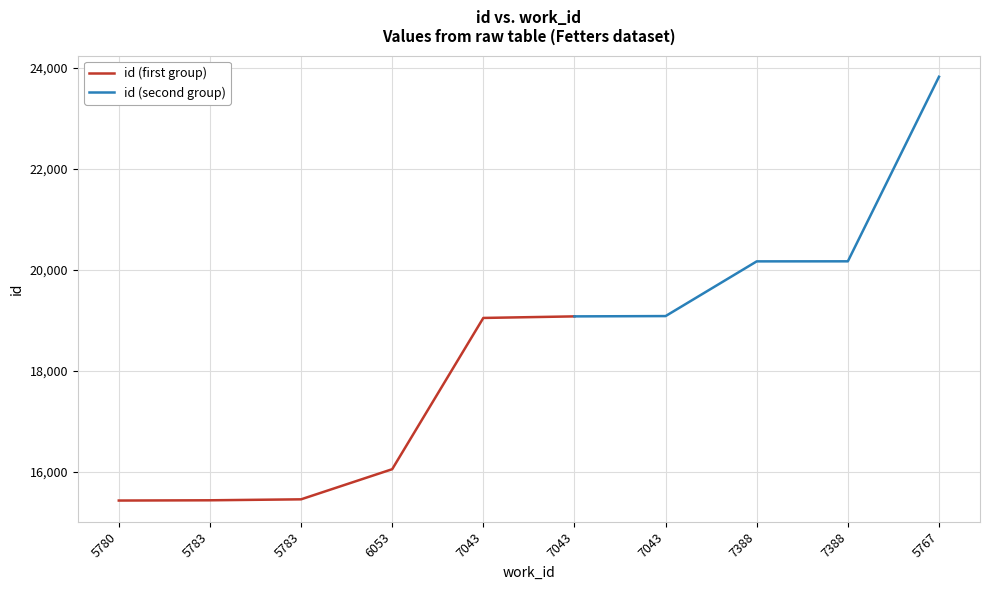

Reading left to right, list all the values displayed in this chart.

5780=15425	5783=15430	5783=15449	6053=16046	7043=19043	7043=19074	7043=19080	7388=20164	7388=20165	5767=23822